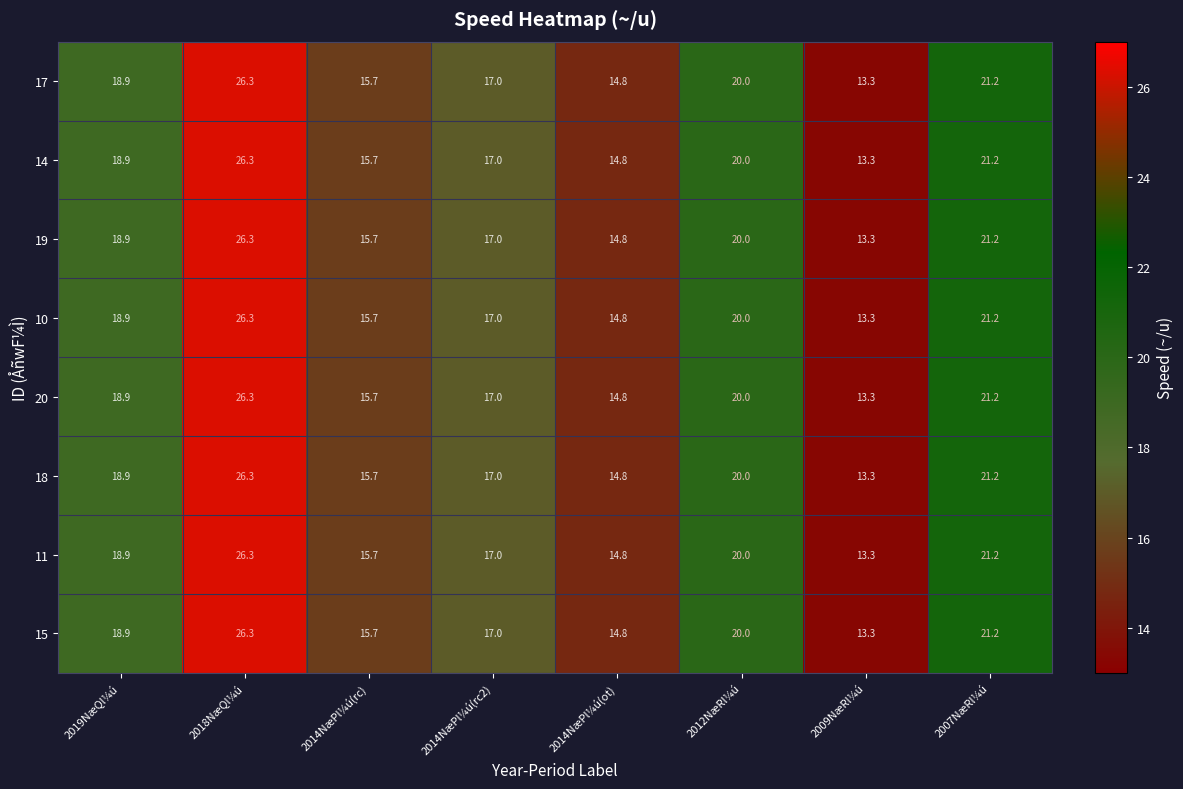

List the labels in order of 18 value, largest first.

2018NæQl¼ú, 2007NæRl¼ú, 2012NæRl¼ú, 2019NæQl¼ú, 2014NæPl¼ú(rc2), 2014NæPl¼ú(rc), 2014NæPl¼ú(ot), 2009NæRl¼ú